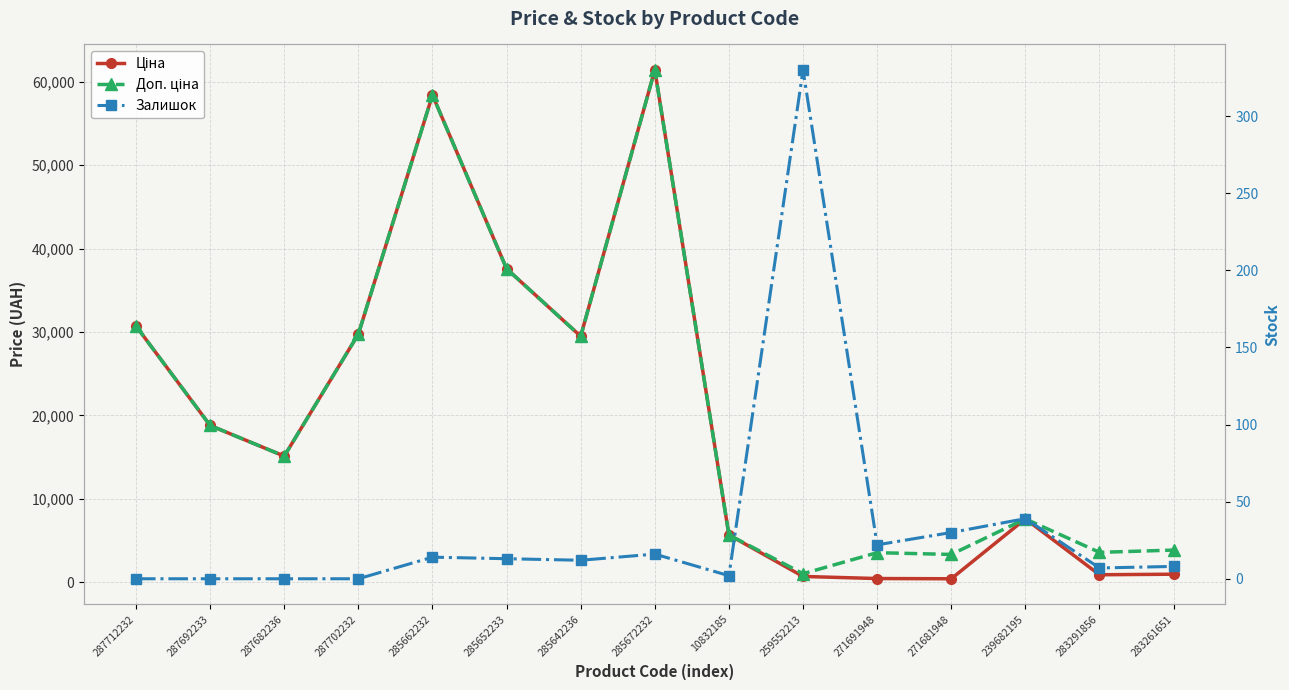

At which category is the sum across all series the highest?

285672232